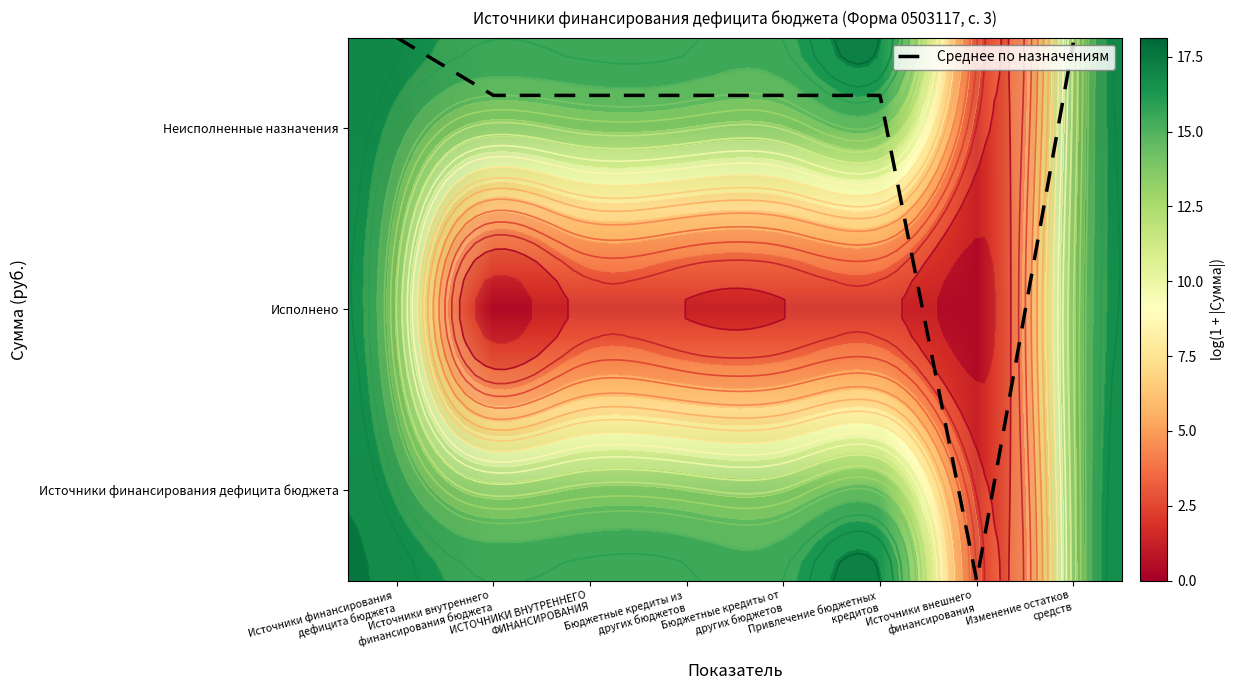

Which category has the lowest value in the Источники финансирования дефицита бюджета series?

Источники внешнего финансирования